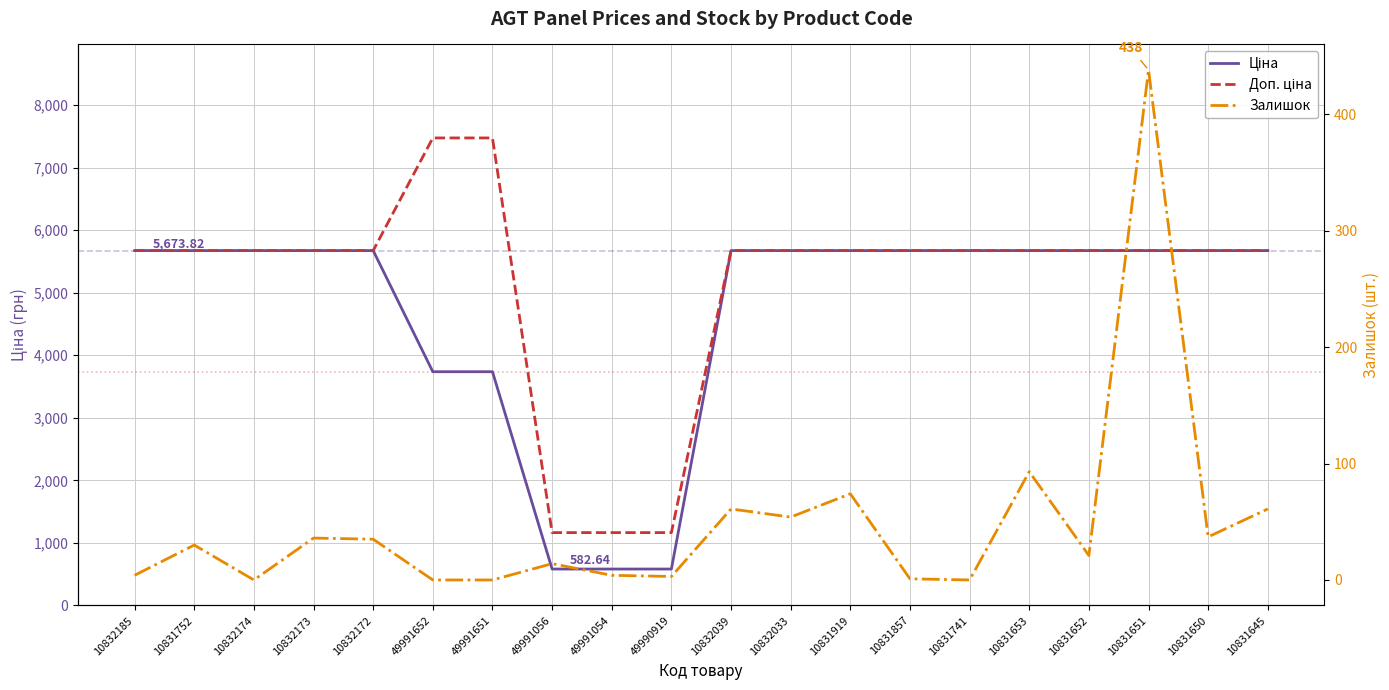

Between 10832174 and 10832033, which series saw the biggest shift?

Залишок